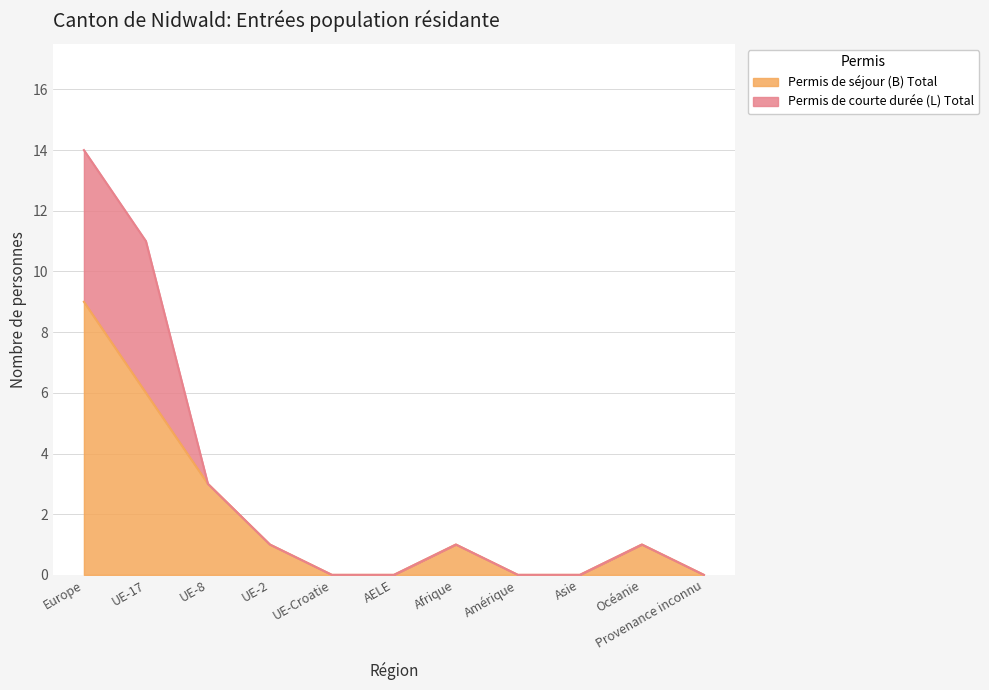

How many lines are shown in the chart?

2